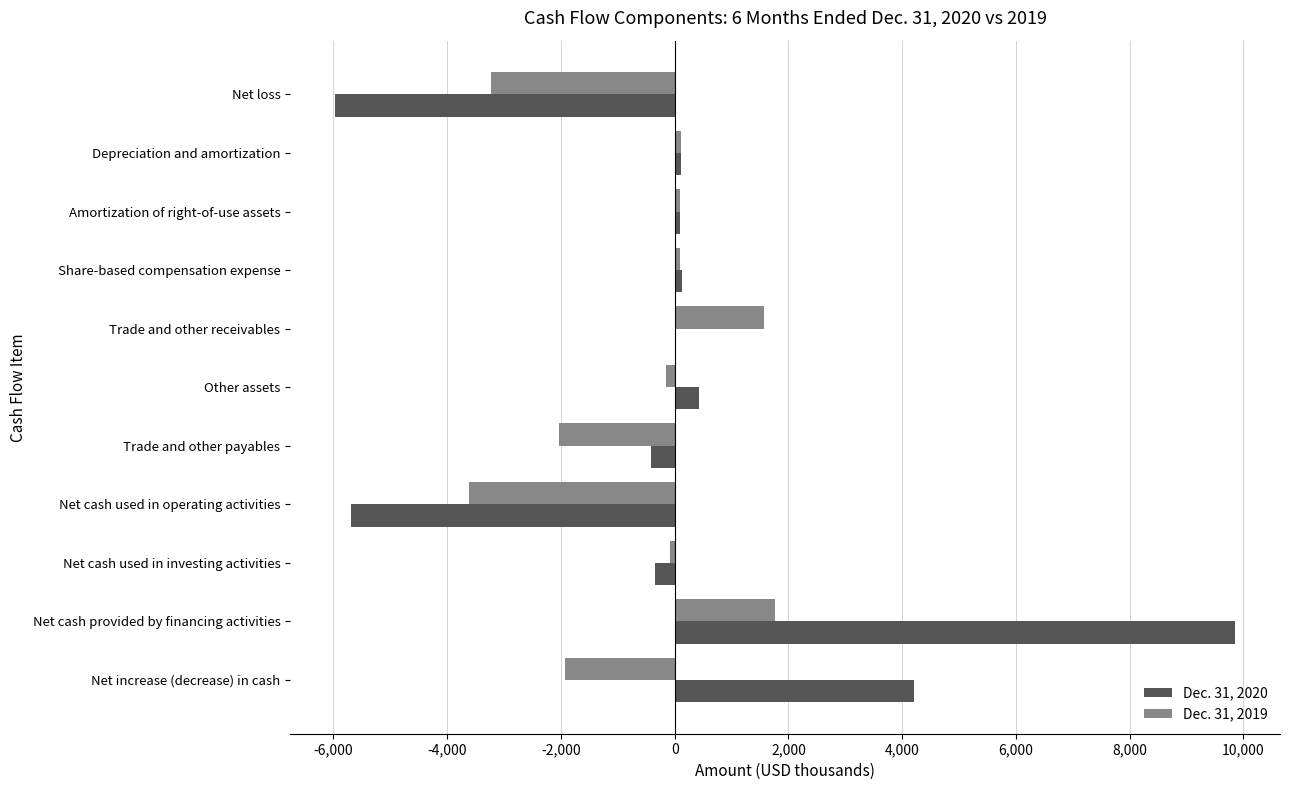

Is the value of Dec. 31, 2019 at Net loss greater than the value of Dec. 31, 2020 at Depreciation and amortization?

No